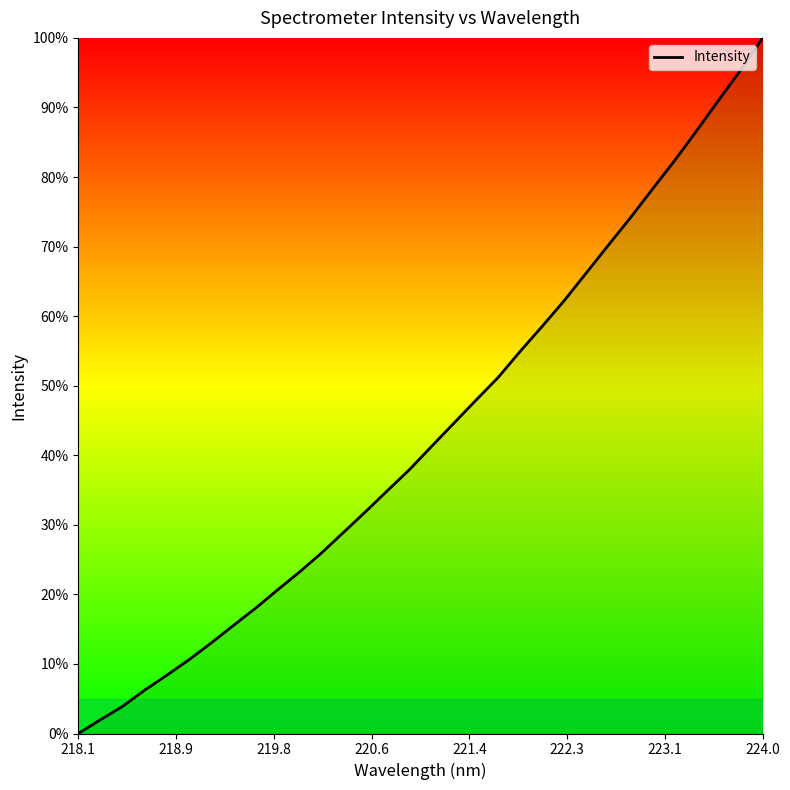

What is the difference between the maximum and minimum values?

100.0